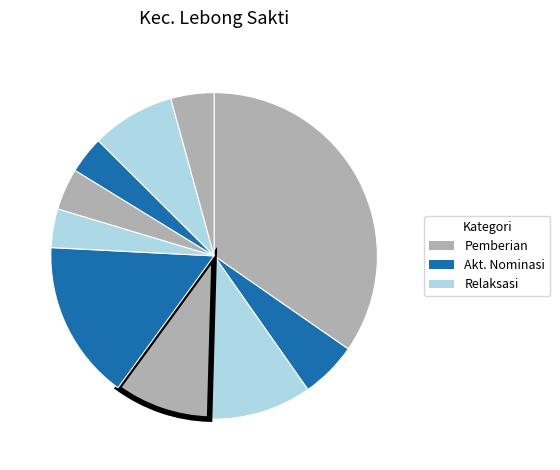

How many slices are in this pie chart?

10